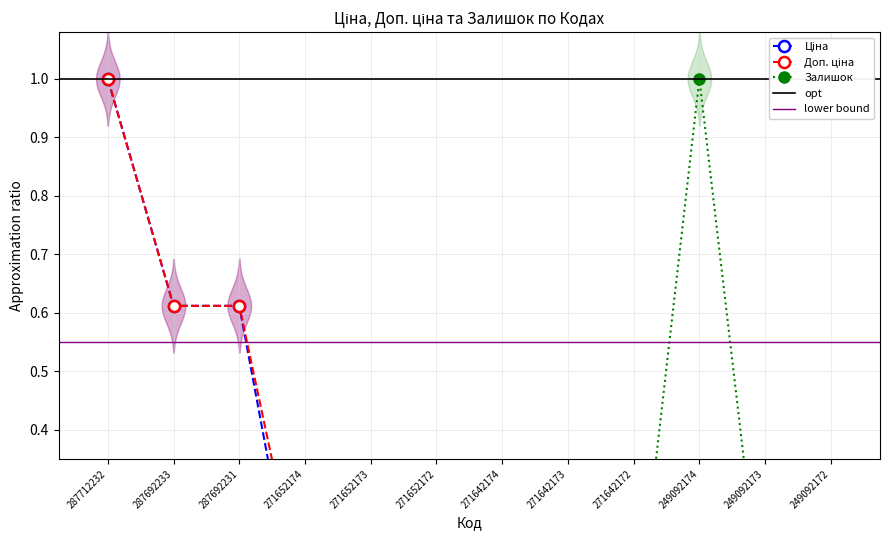

How many lines are shown in the chart?

3